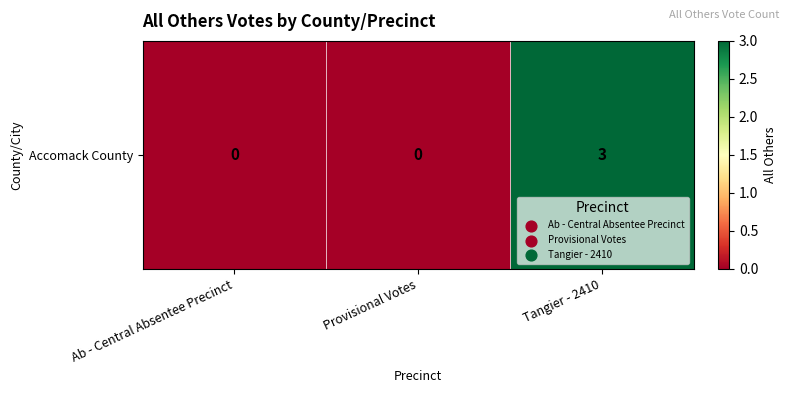

List the labels in order of value, largest first.

Tangier - 2410, Ab - Central Absentee Precinct, Provisional Votes